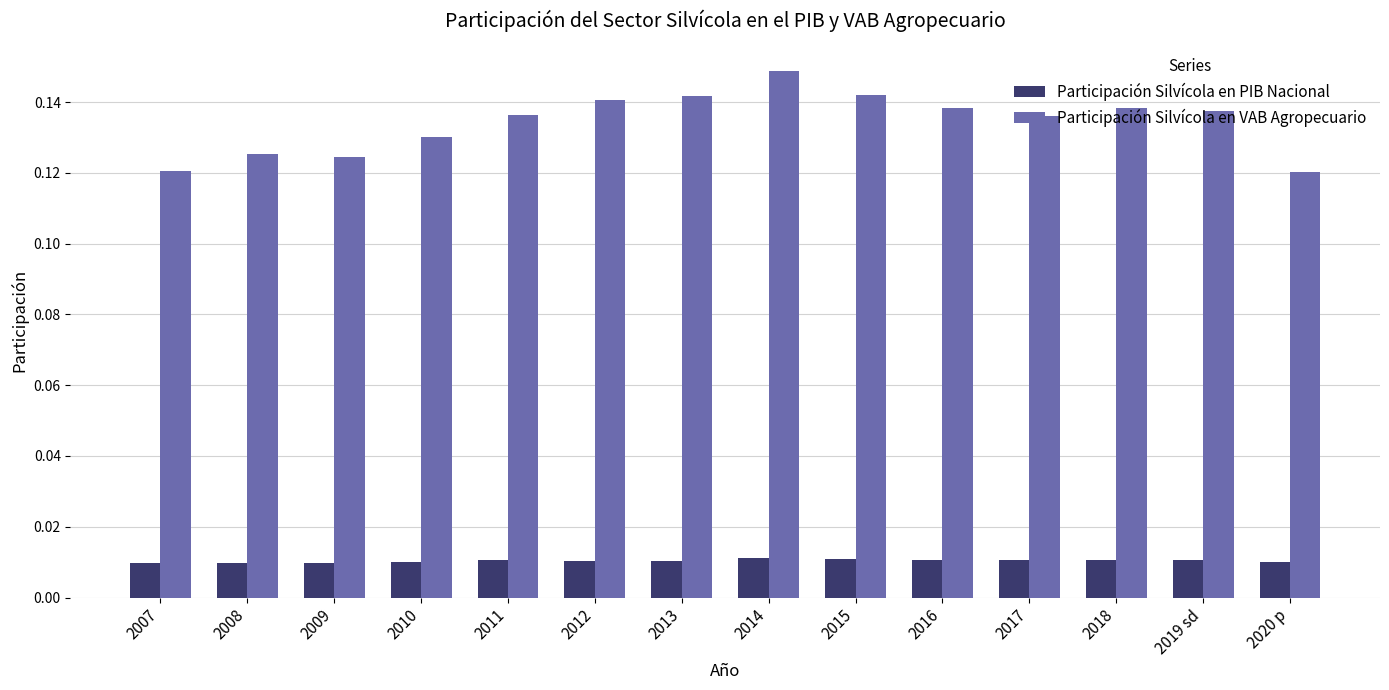

Which series has the largest range (max minus min)?

Participación Silvícola en VAB Agropecuario